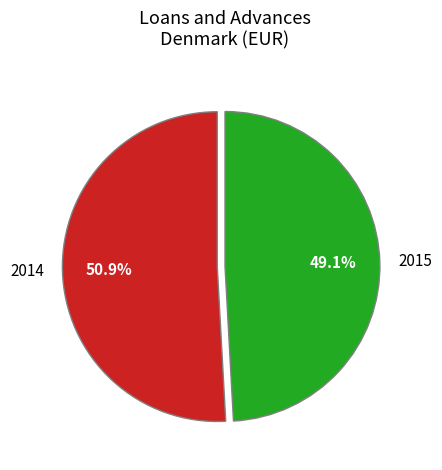

To the nearest percent, what percentage of the pie is 2015?

49%